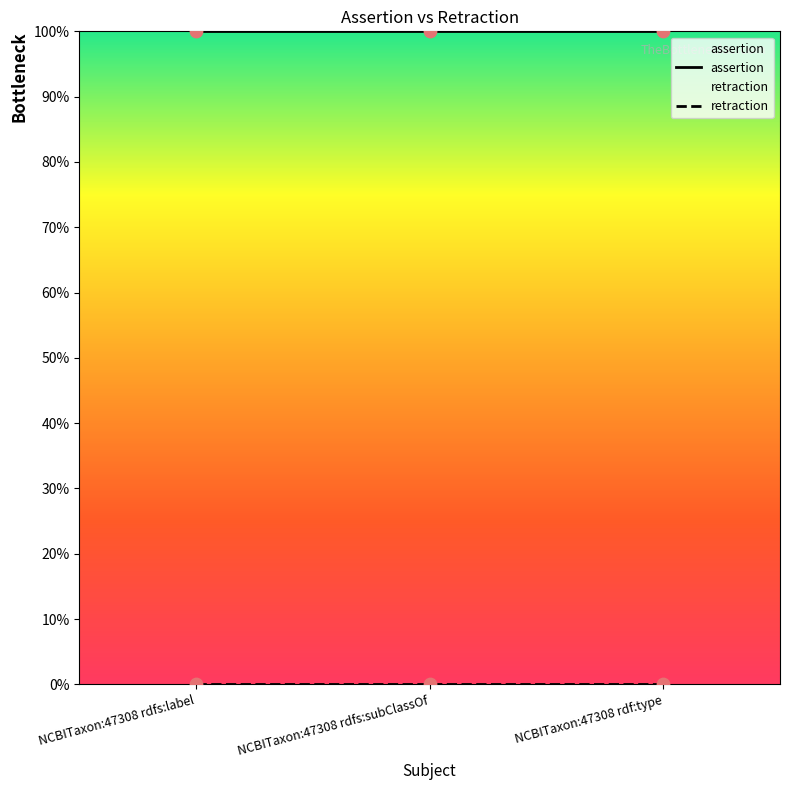

Is the value of assertion at NCBITaxon:47308 rdf:type greater than the value of retraction at NCBITaxon:47308 rdf:type?

Yes